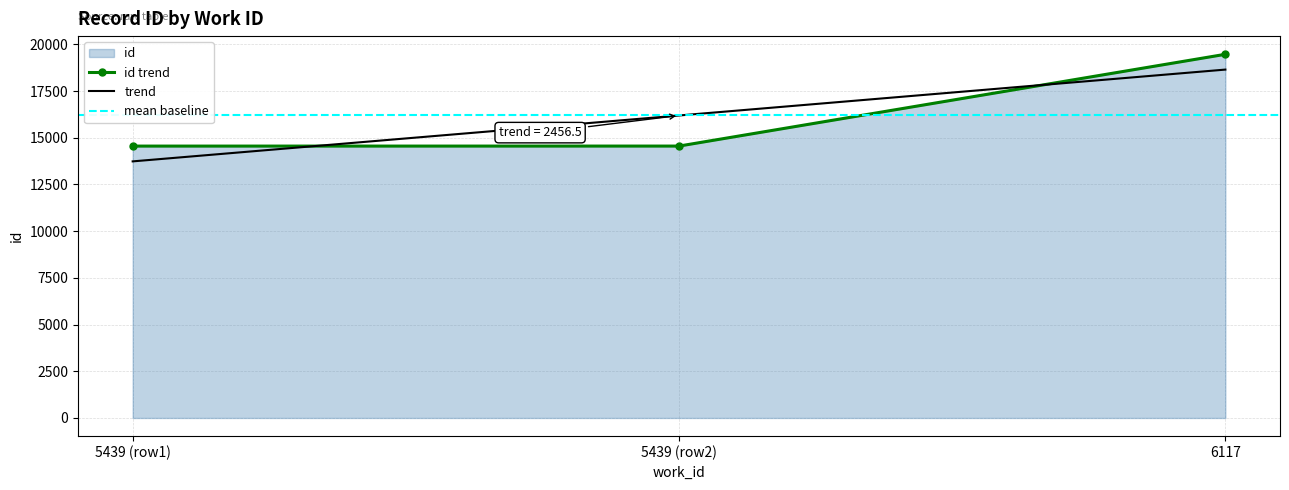

Is it true that trend equals 18646.5 at 6117?

True